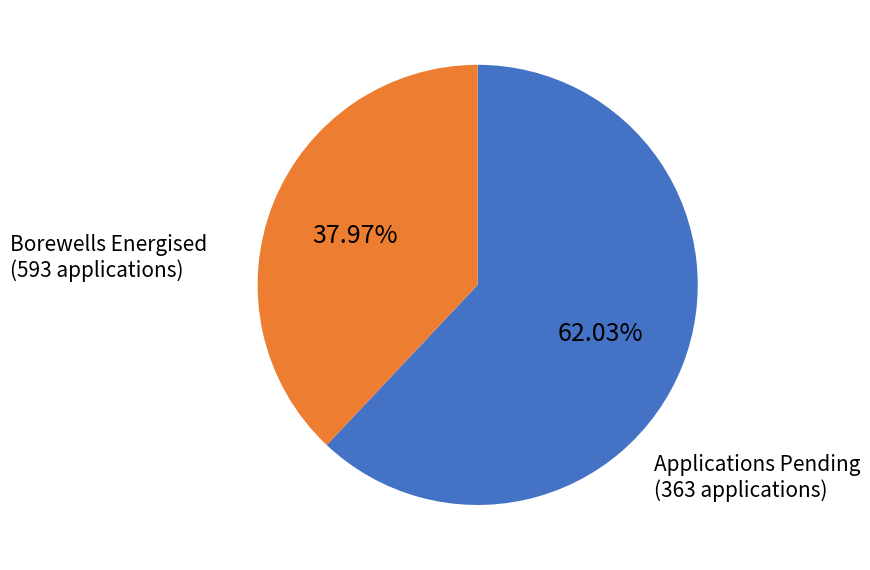

Is there a majority slice in this chart?

Yes